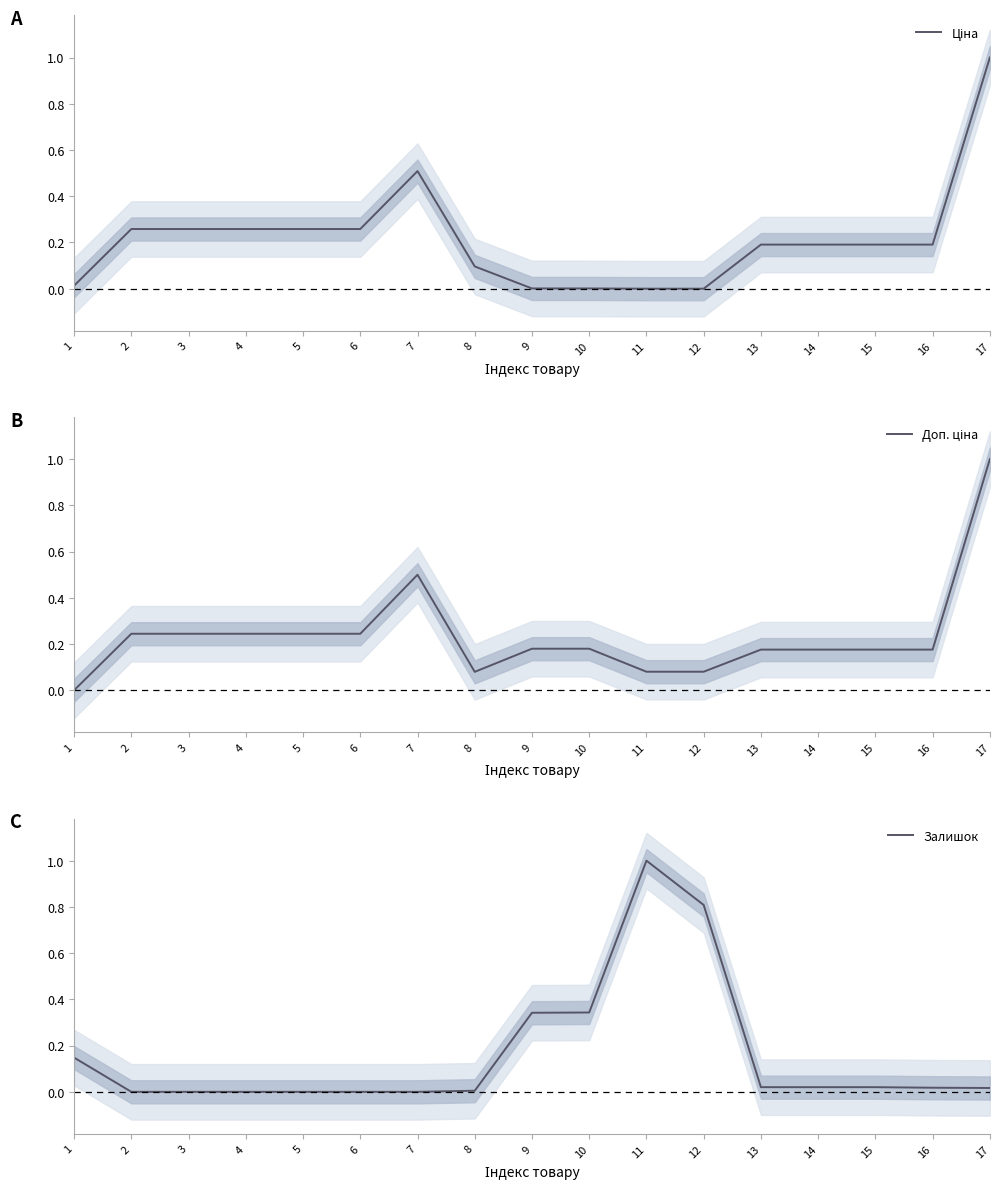

Read the Залишок value at 10.

0.3